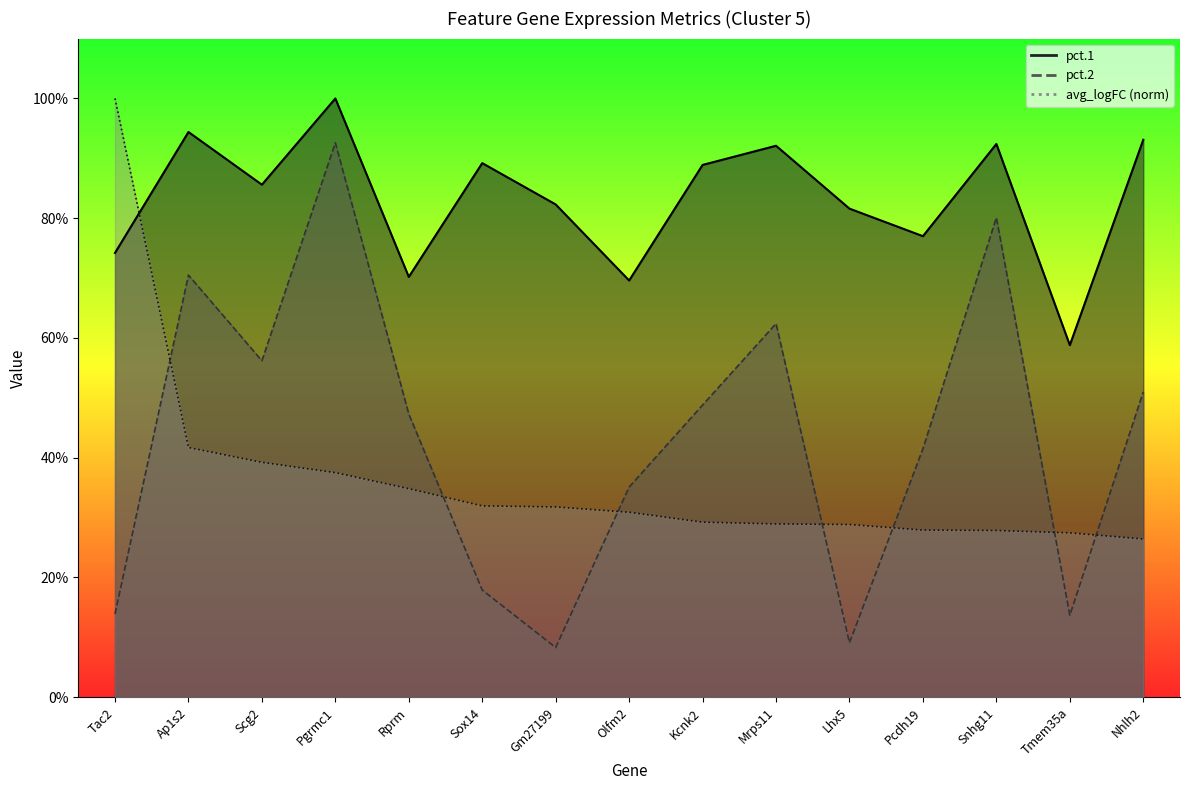

Count the number of categories in the chart.

15